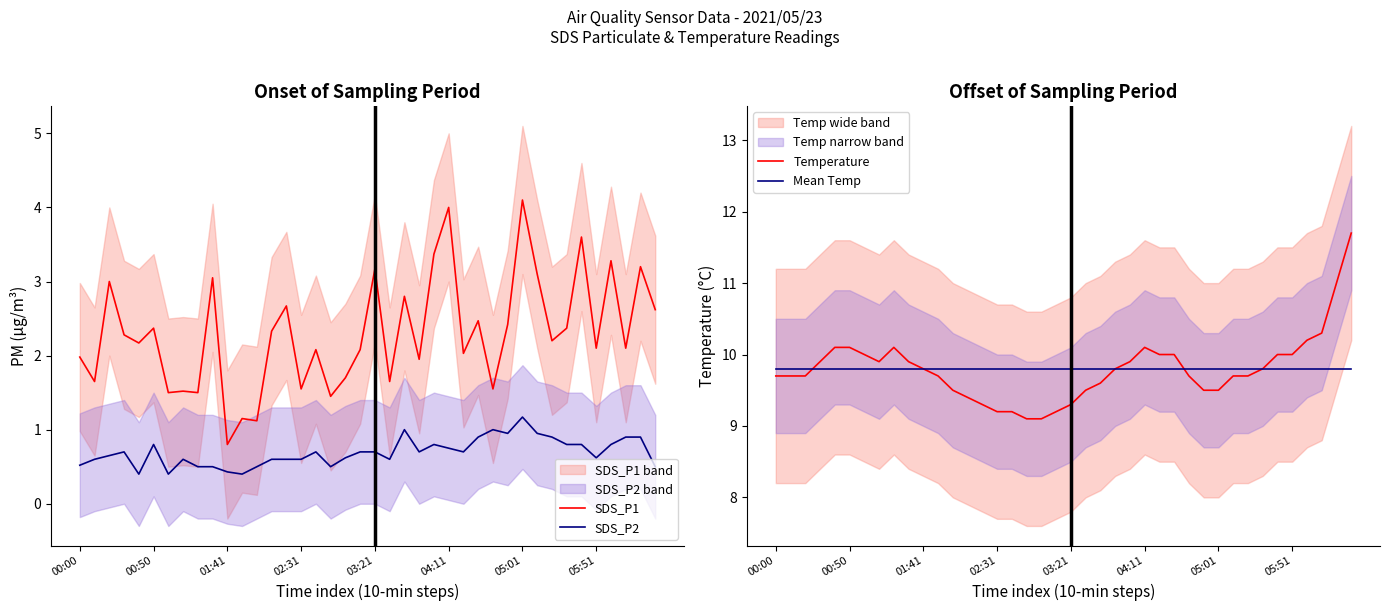

True or false: SDS_P2 and SDS_P1 cross at least once.

False